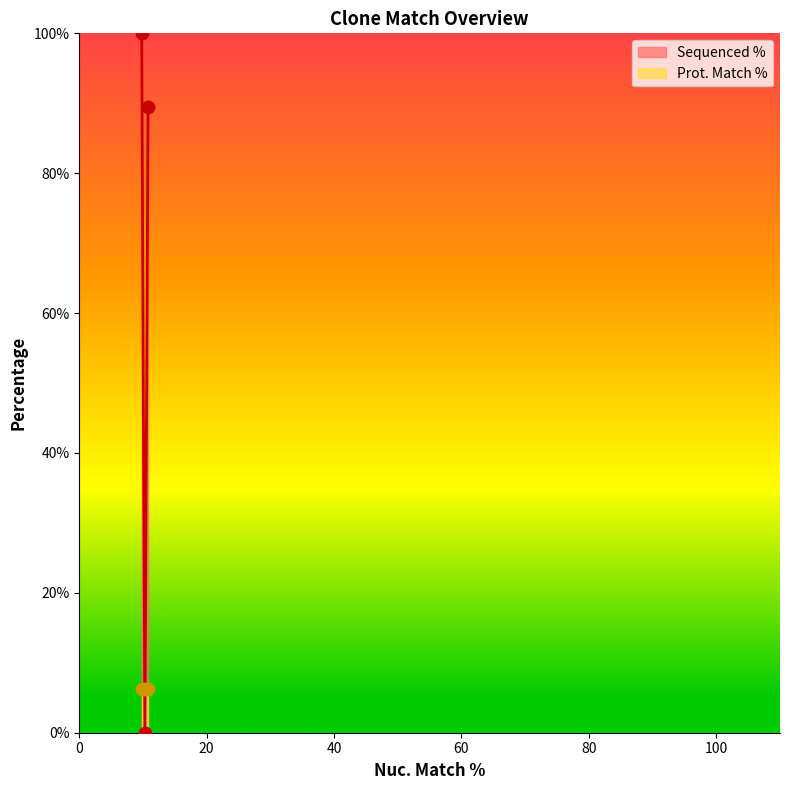

What is the change in value from 10.3 to 10.3?

-100.0